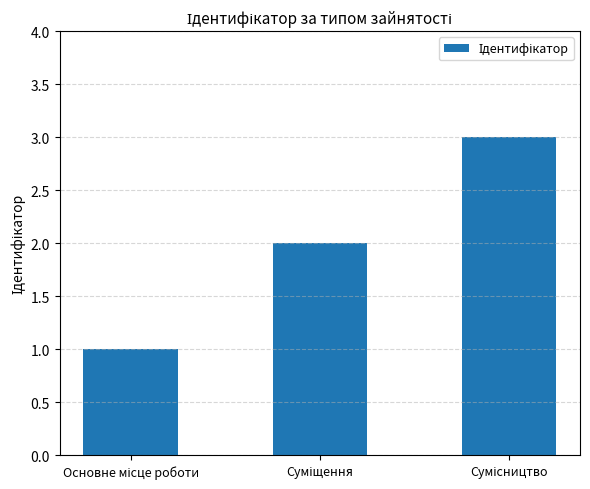

What is the sum of all values?

6